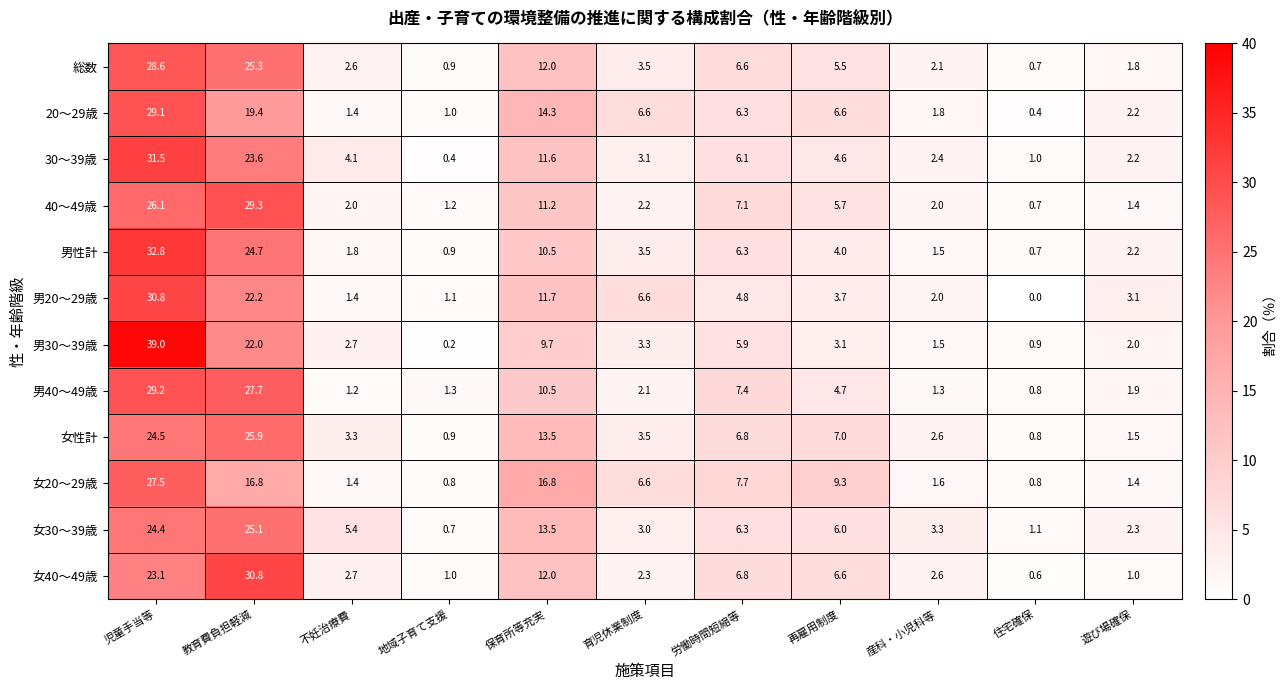

What is the sum of the 女40～49歳 values at 住宅確保 and 地域子育て支援?

1.6